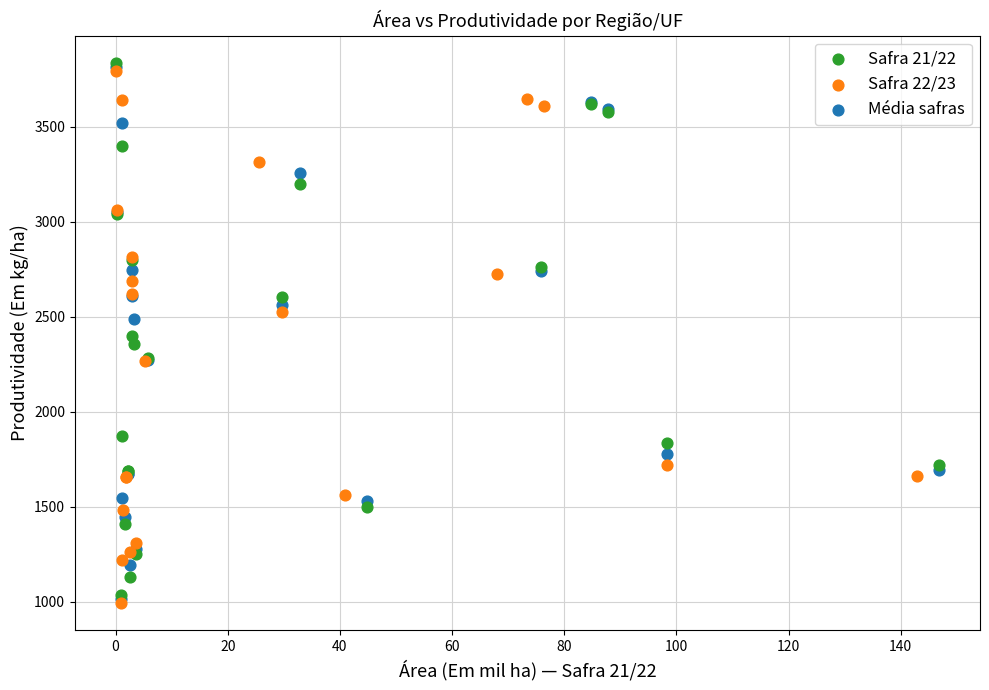

What are all the series names shown in the legend?

Safra 21/22, Safra 22/23, Média safras